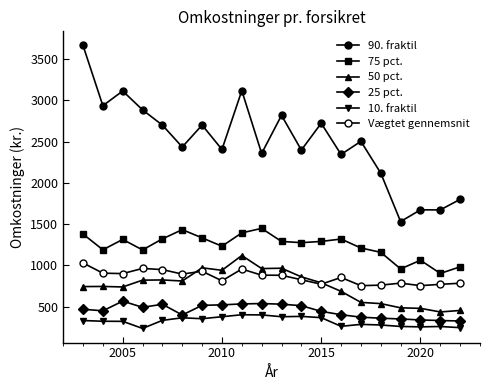

True or false: 75 pct. has more than 2 points higher than both neighbors.

True